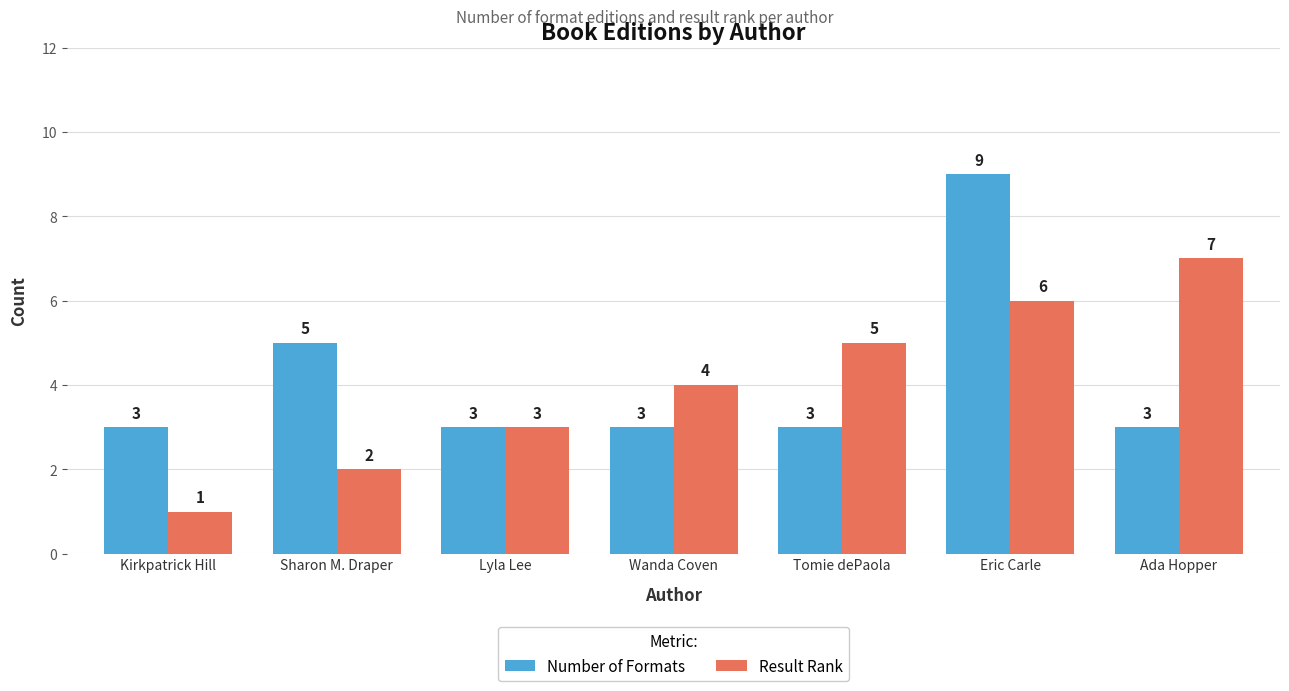

How many series are shown in this chart?

2